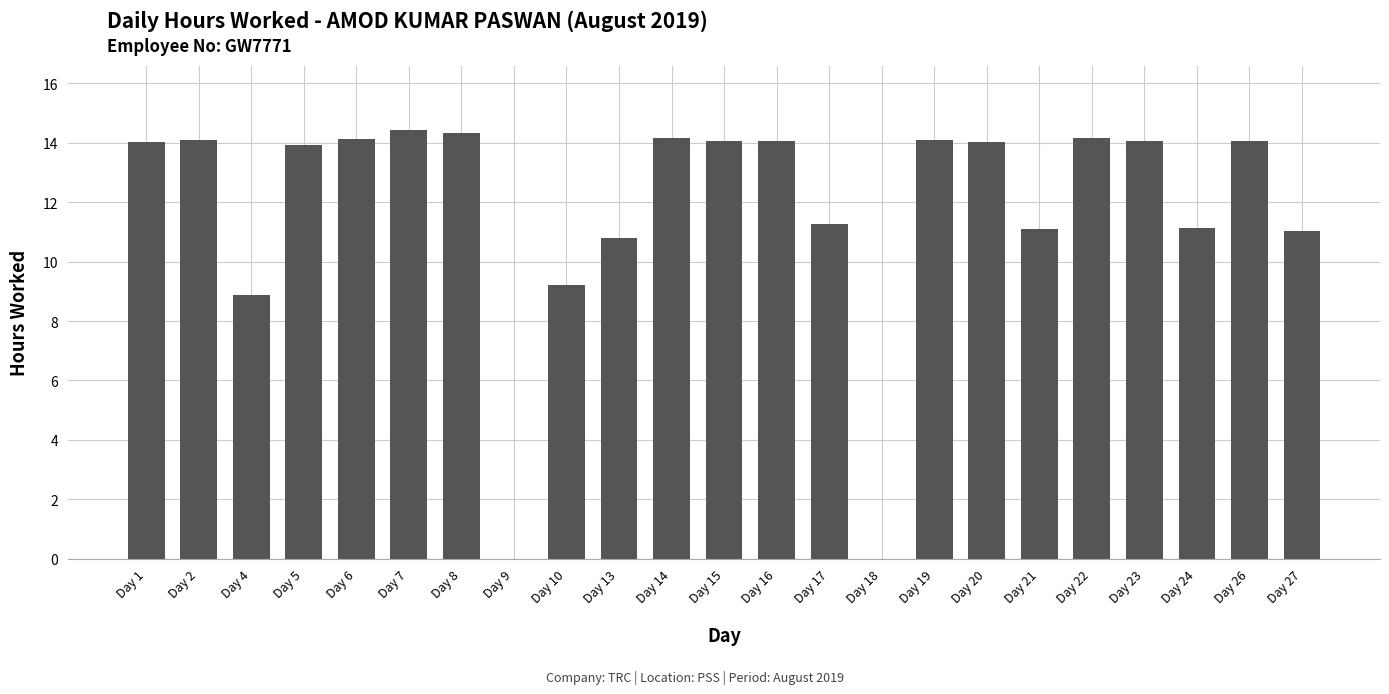

What is the greatest value displayed?

14.4